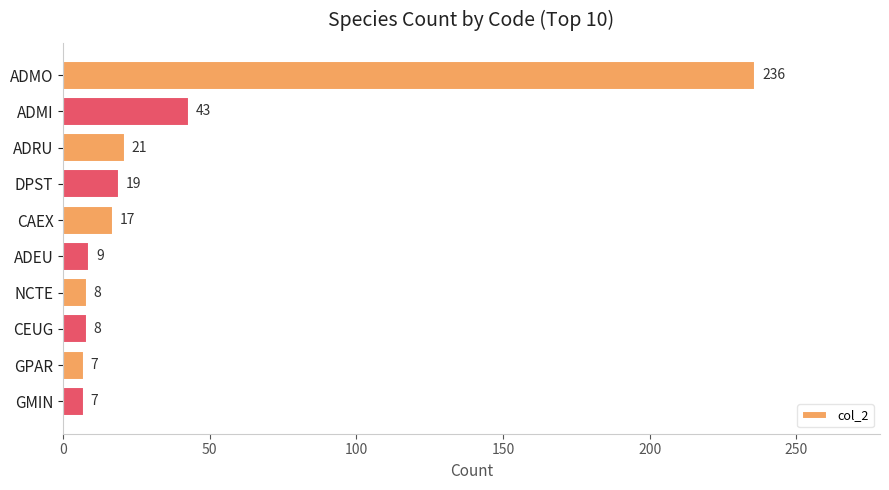

True or false: the data shows 43 at ADMI.

True